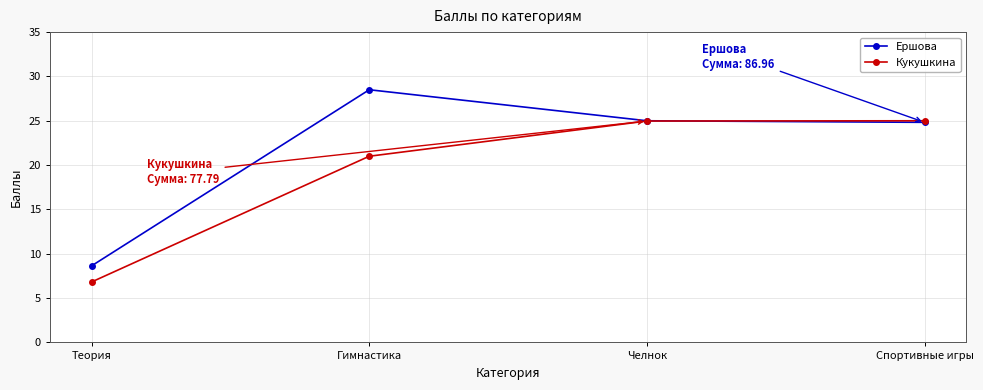

What is the total value across all series at Челнок?

50.0